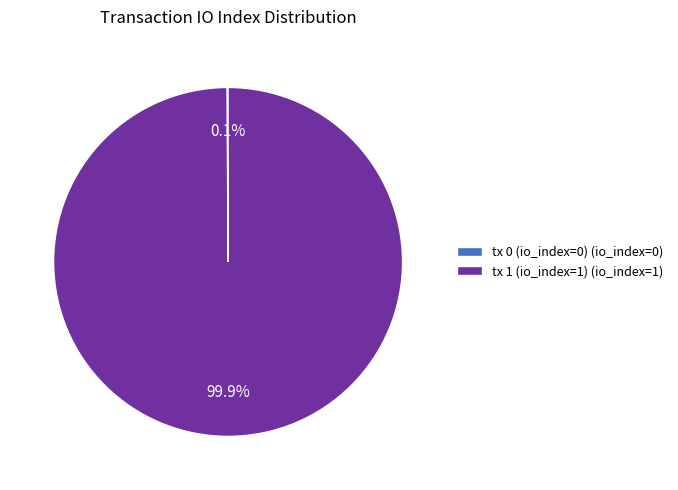

Is there any slice that represents more than half of the pie?

Yes